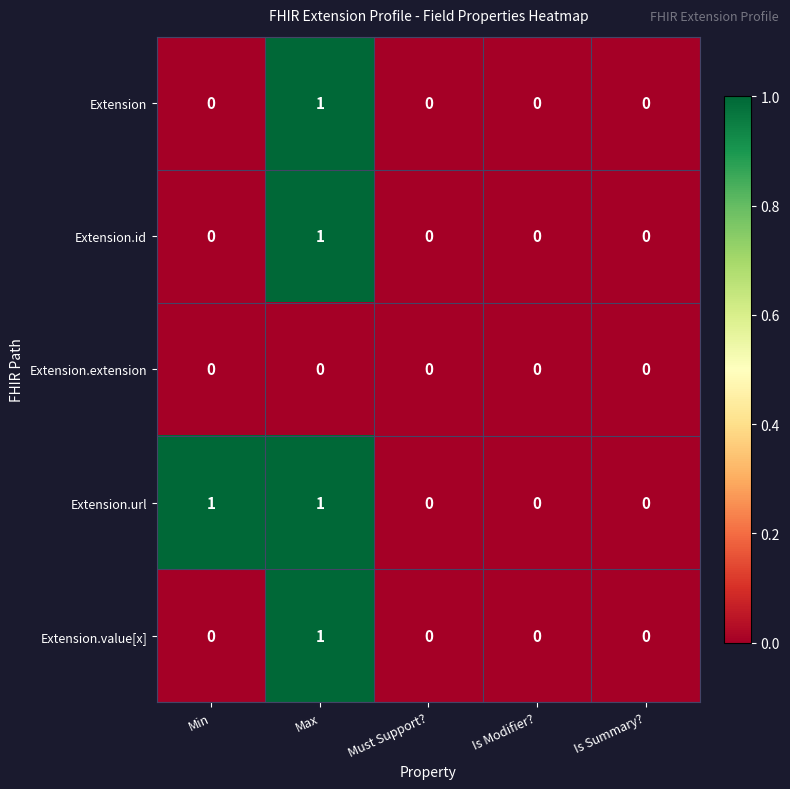

Which series has the largest total across all categories?

Extension.url